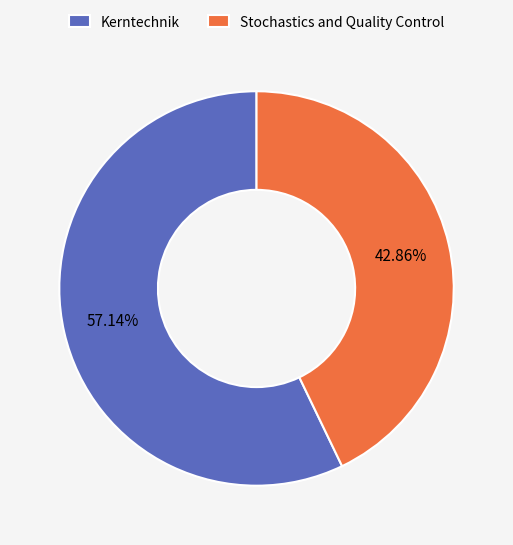

To the nearest percent, what is the difference between the Kerntechnik and Stochastics and Quality Control slice percentages?

14%